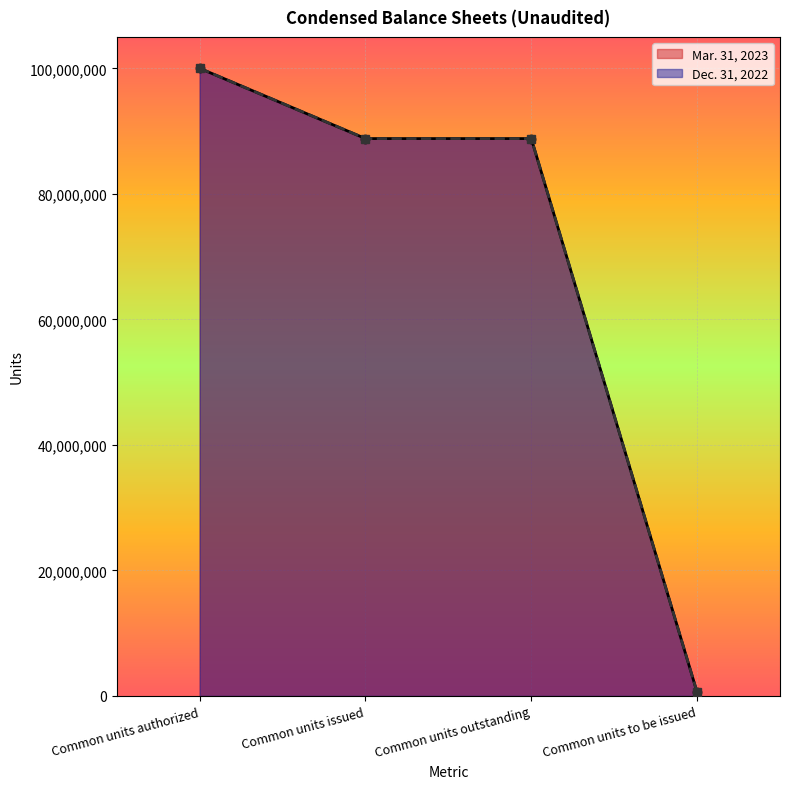

List the labels in order of Dec. 31, 2022 value, smallest first.

Common units to be issued, Common units issued, Common units outstanding, Common units authorized